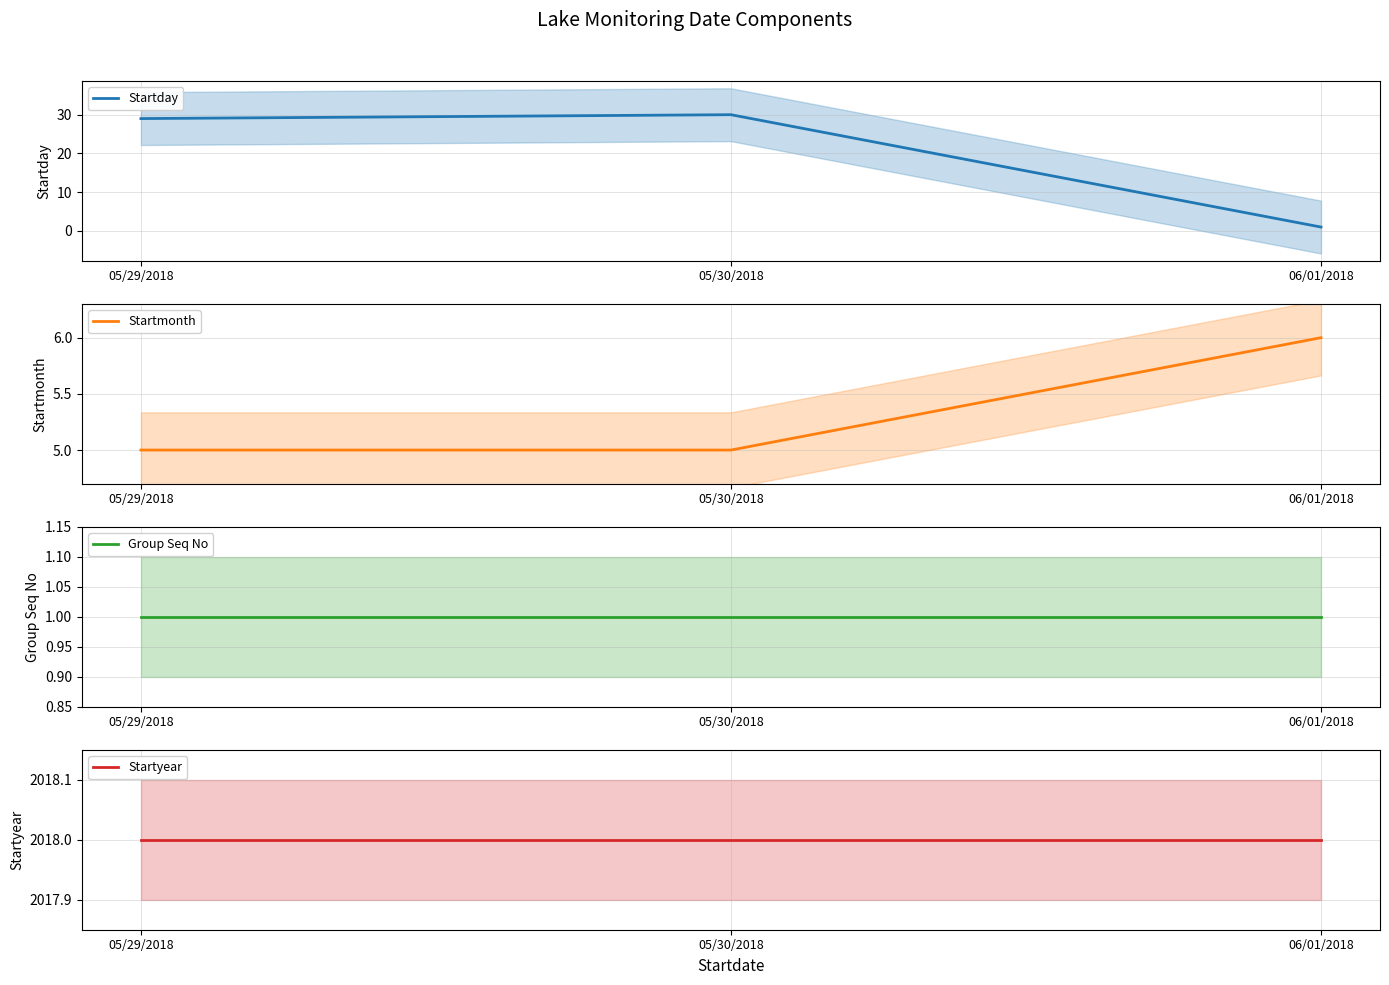

What is the lowest value of the Startyear series?

2018